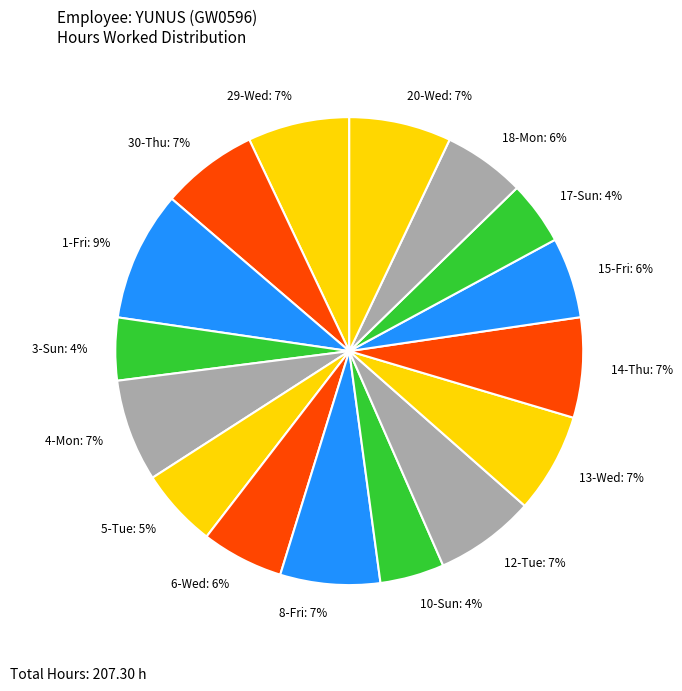

Do 3-Sun and 8-Fri together represent more than half of the pie?

No